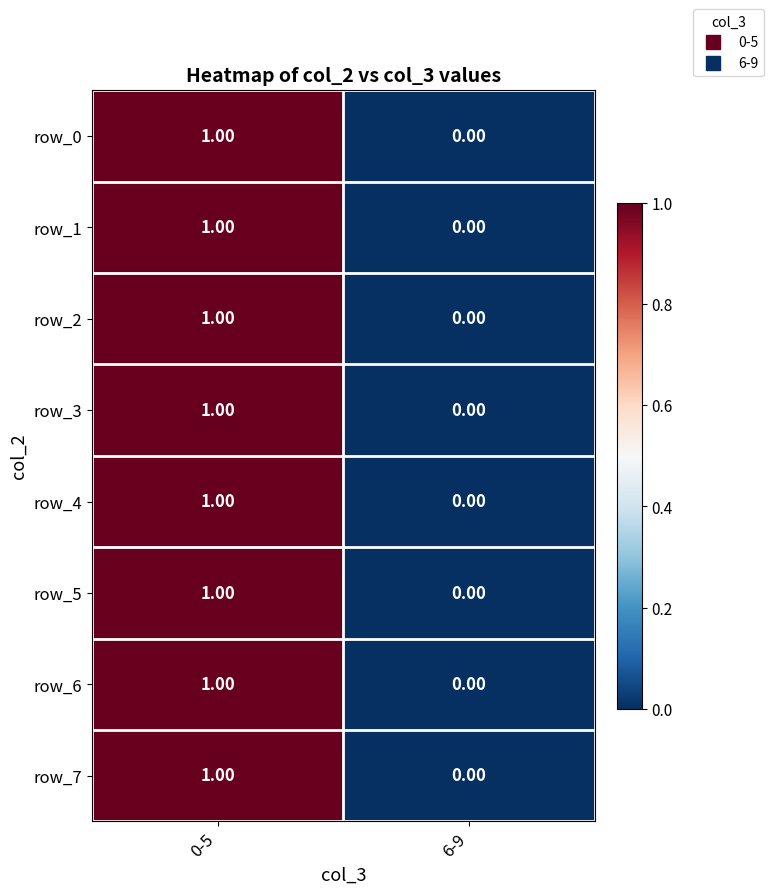

The row_7 series shows 1 at 0-5. True or false?

True